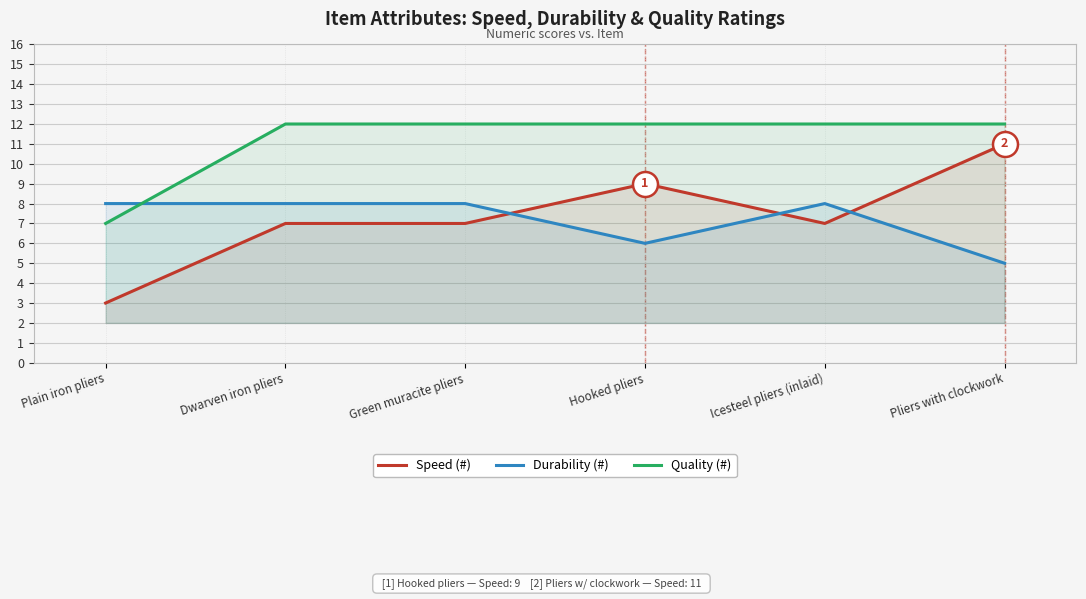

How many times do Durability (#) and Quality (#) cross each other?

1